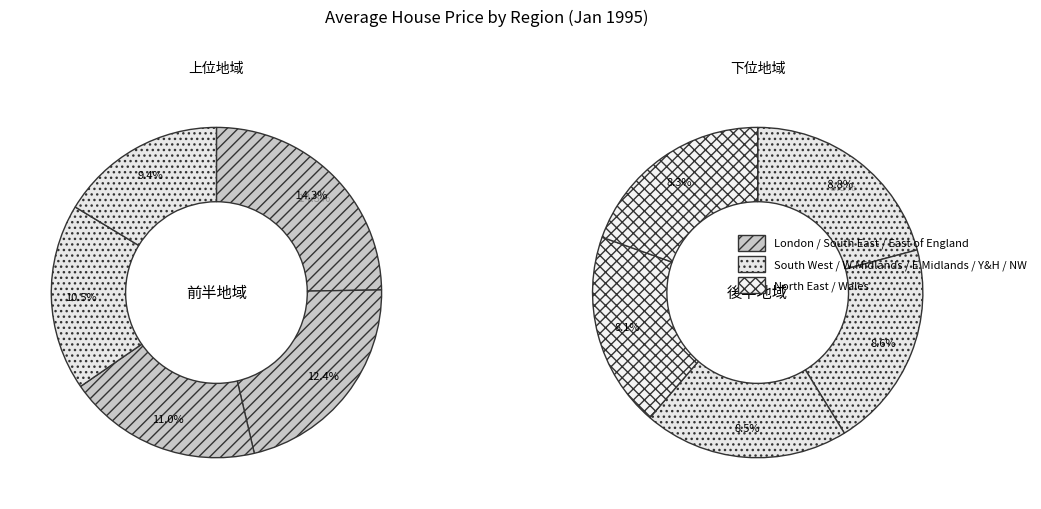

Is East of England the majority of the pie?

No